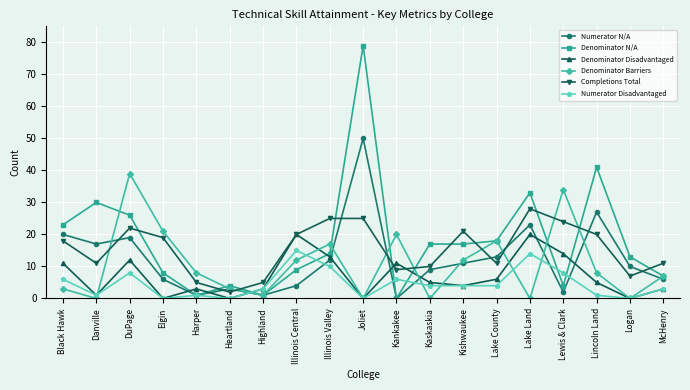

What is the spread (max minus min) of values at Lincoln Land?

40